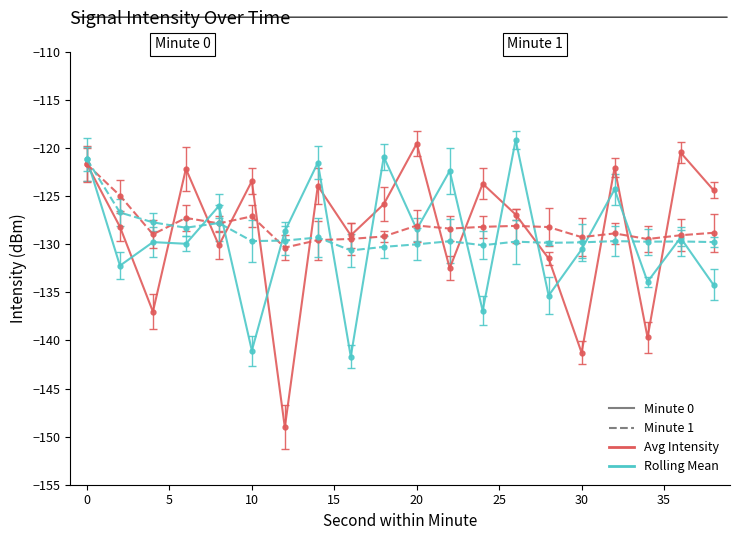

Does the chart display data point markers on the line(s)?

Yes